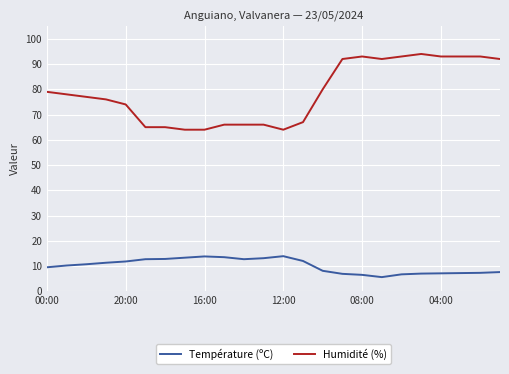

Which series has the largest total across all categories?

Humidité (%)